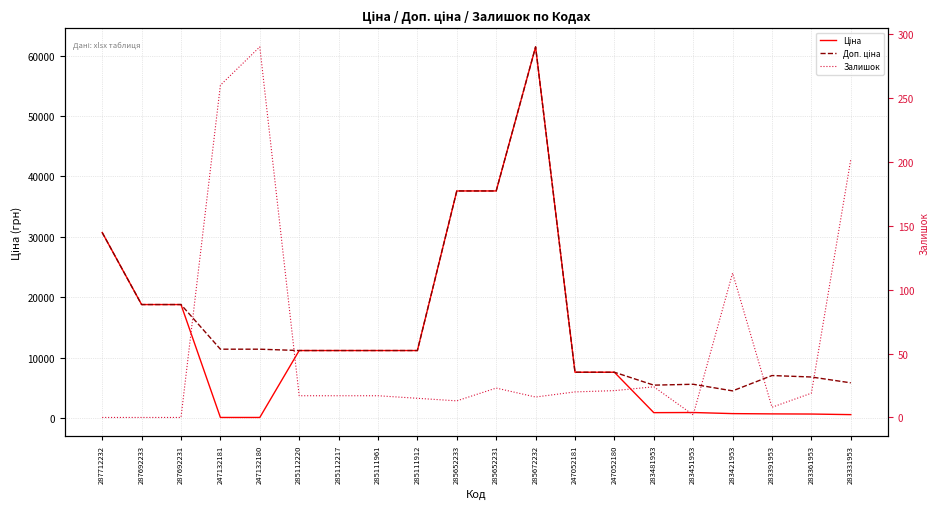

What is the sum of the Ціна values at 247132181 and 283451953?

1048.6